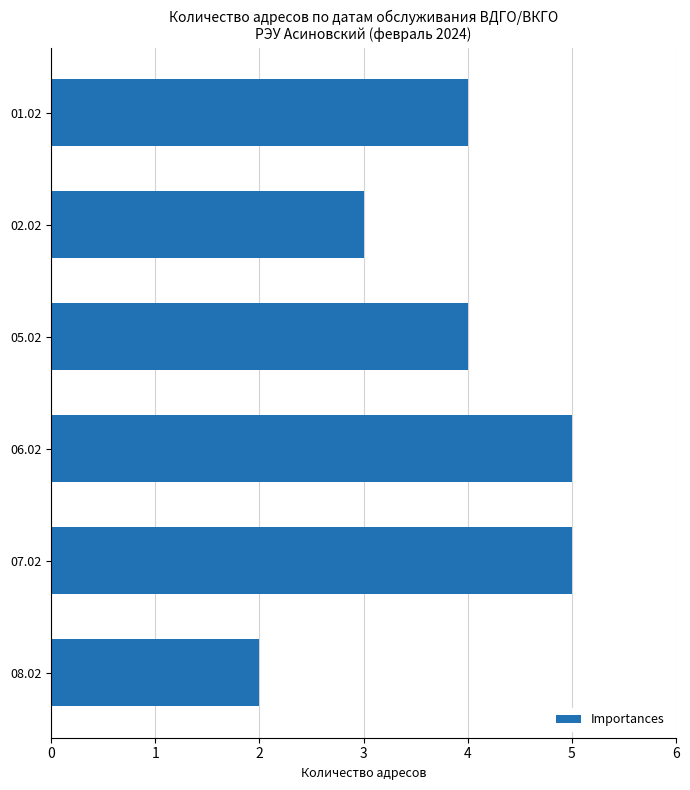

What is the smallest value displayed?

2